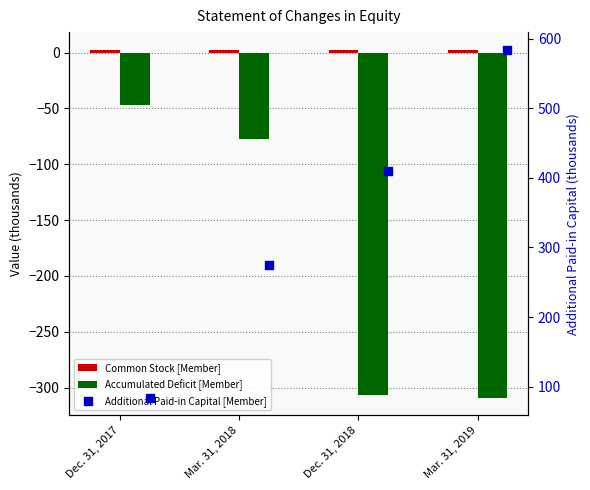

At which category is the sum across all series the highest?

Mar. 31, 2019